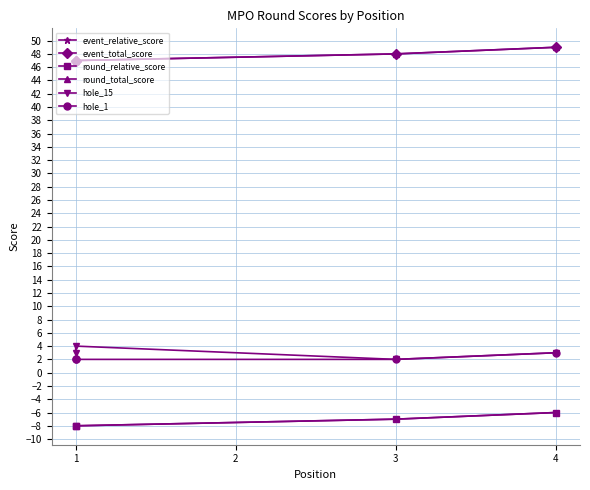

True or false: round_relative_score and hole_15 cross at least once.

False